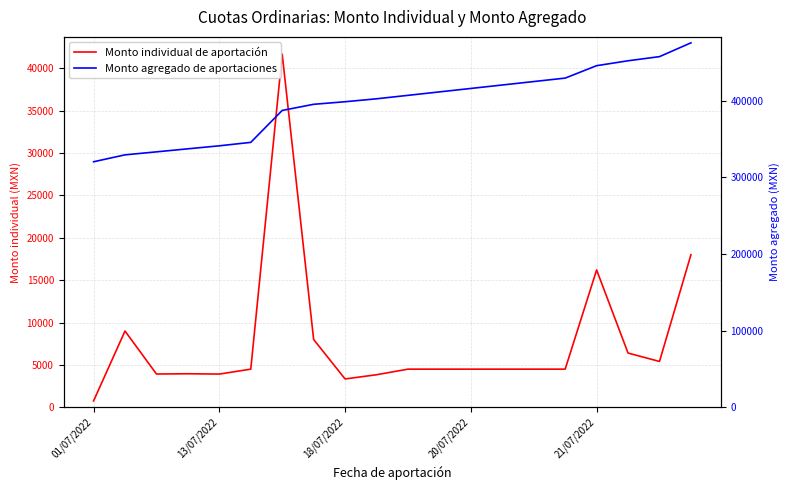

Rank the categories by Monto individual de aportación value from highest to lowest.

6, 19, 16, 13/07/2022, 7, 17, 18, 5, 10, 11, 12, 13, 14, 15, 20/07/2022, 18/07/2022, 21/07/2022, 9, 8, 01/07/2022